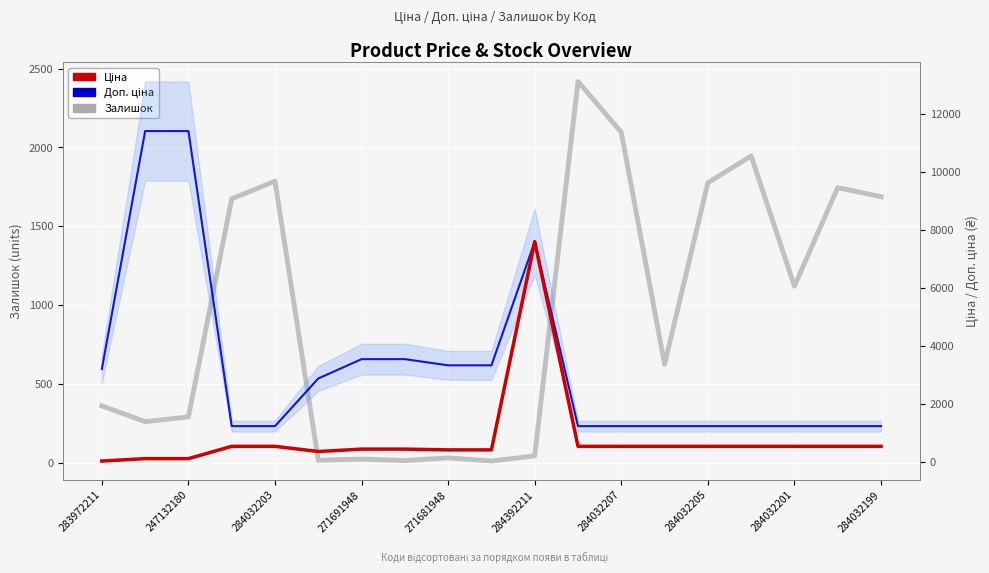

What is the sum of all Доп. ціна values?

62609.1